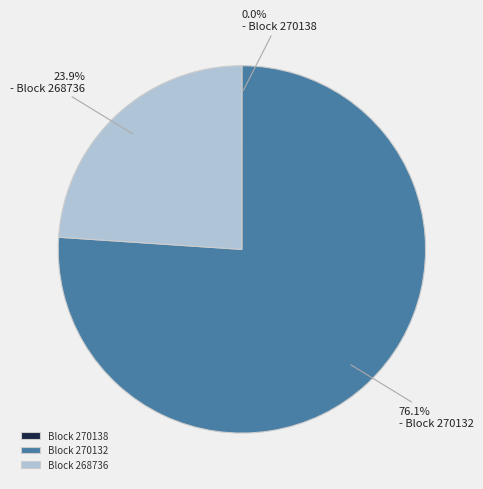

Between Block 270132 and Block 268736, which is larger?

Block 270132